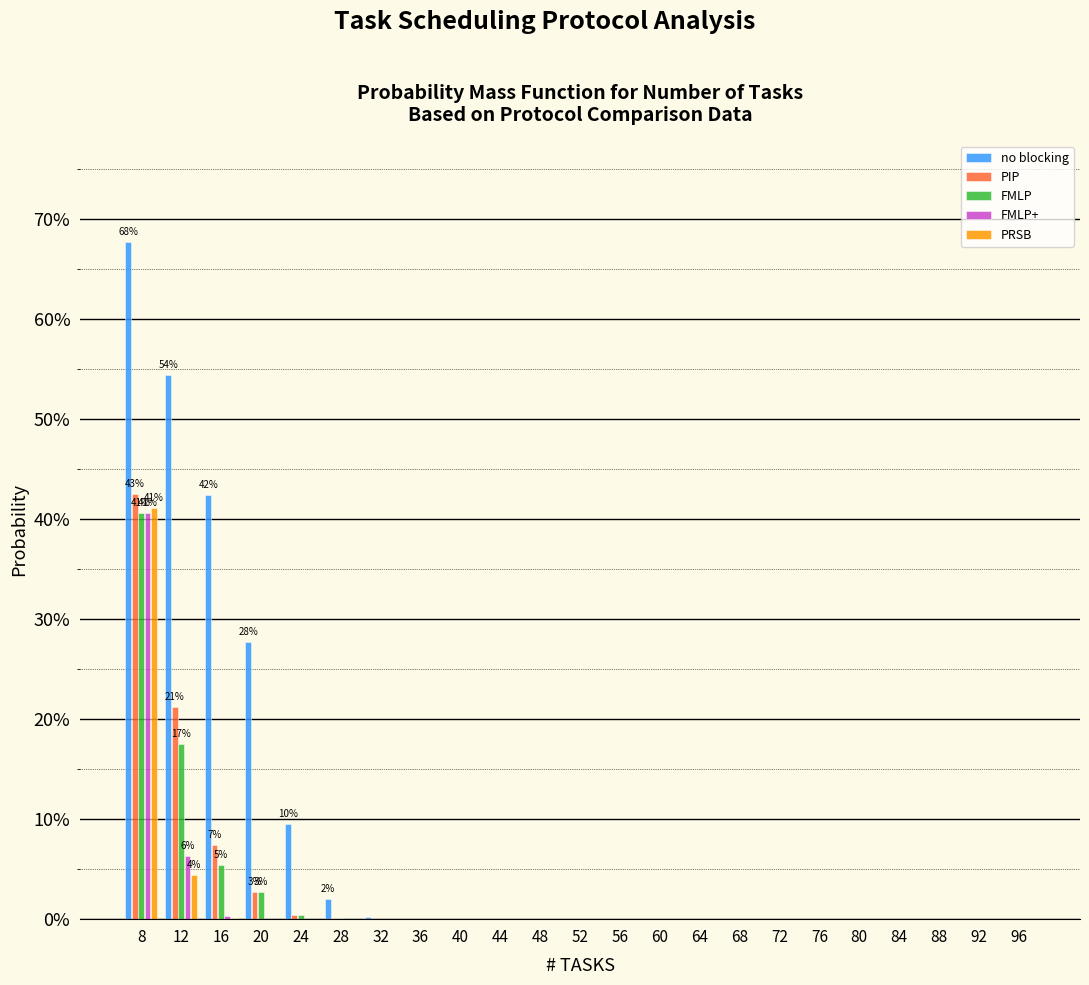

Are the bars horizontal?

No